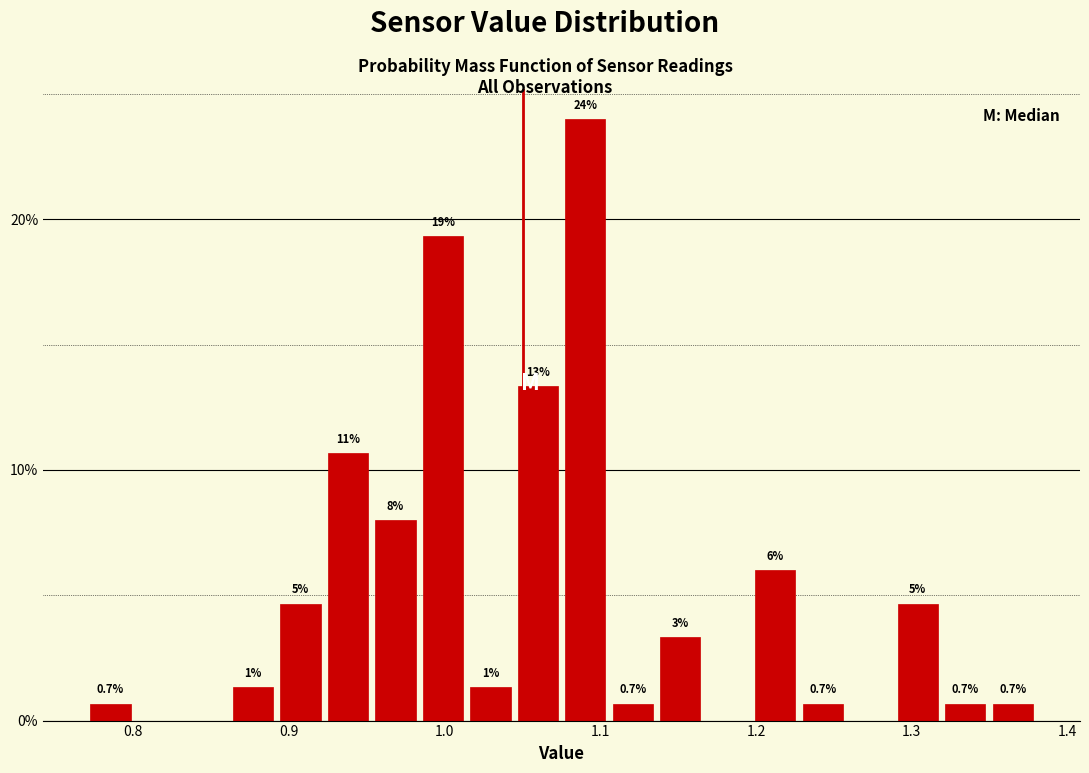

Around what value on the x-axis is the tallest bar? Give the approximate position of its centre, as read against the axis.

1.09